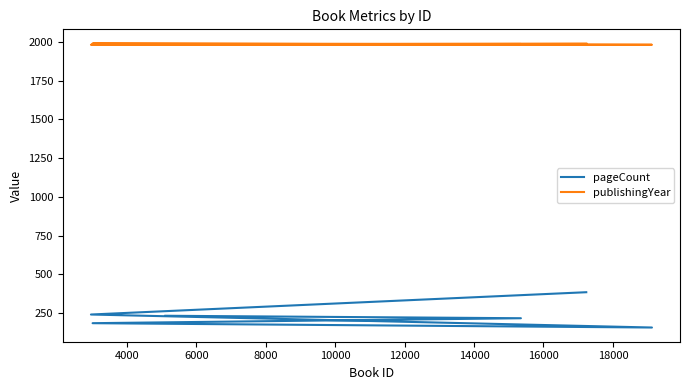

How many interior local valleys does the pageCount series have?

1